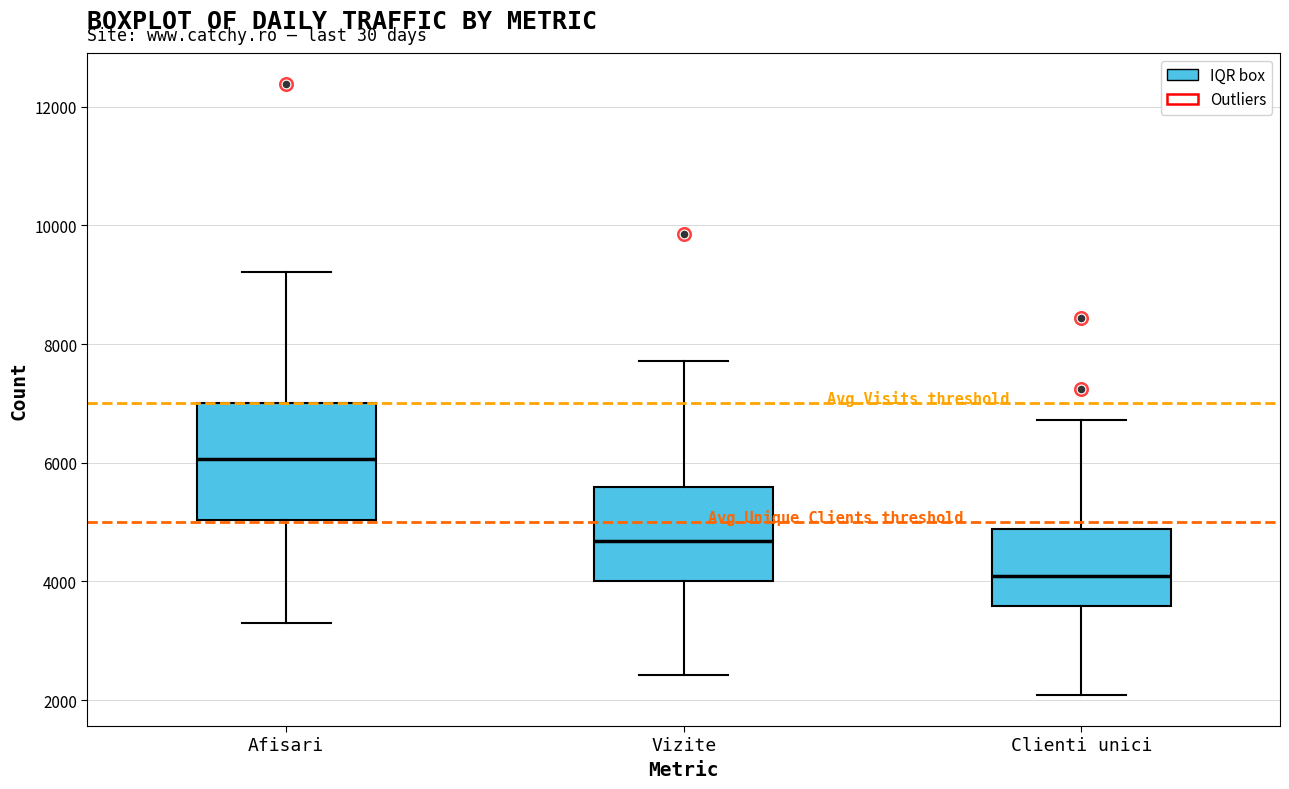

Reading left to right, read every box against the y-axis: the position of its median line, the range the box covers, and the ends of its whiskers. The values are not printed on the chart, so give them approximately, as read against the axis.

Afisari: median 6000, box 5000 to 7000, whiskers 3200 to 9200
Vizite: median 4600, box 4000 to 5600, whiskers 2400 to 7800
Clienti unici: median 4000, box 3600 to 4800, whiskers 2000 to 6800